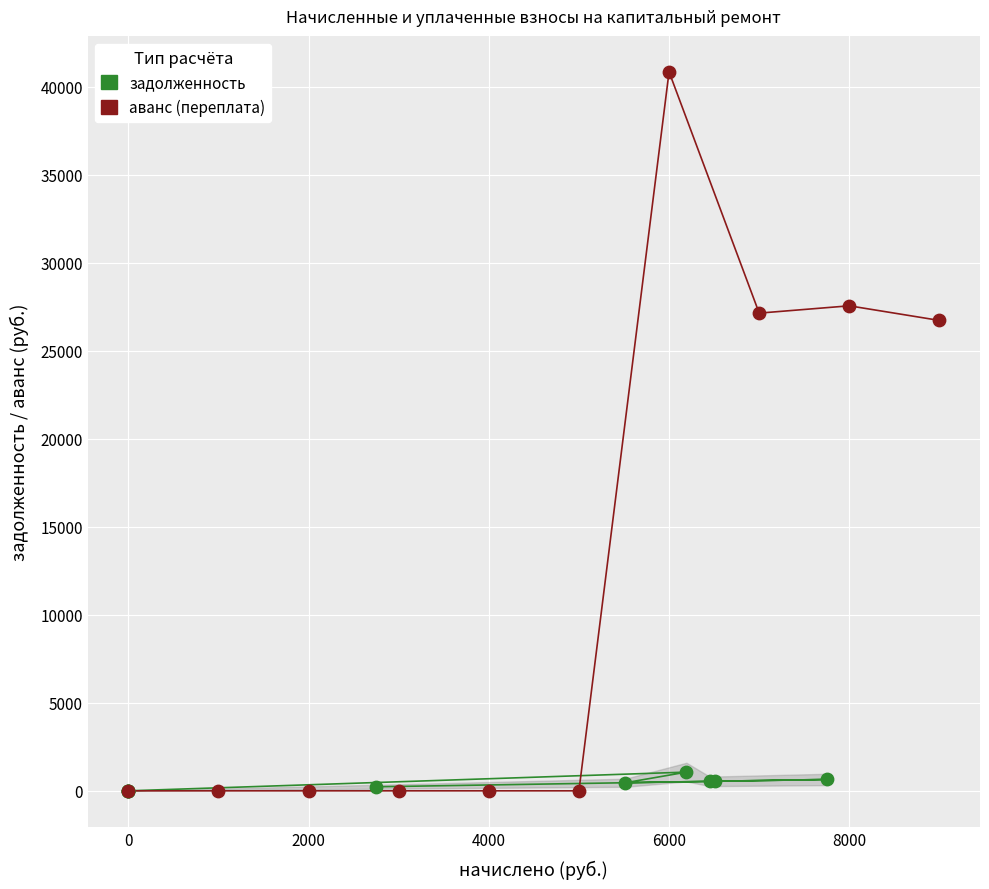

What are all the series names shown in the legend?

задолженность, аванс (переплата)